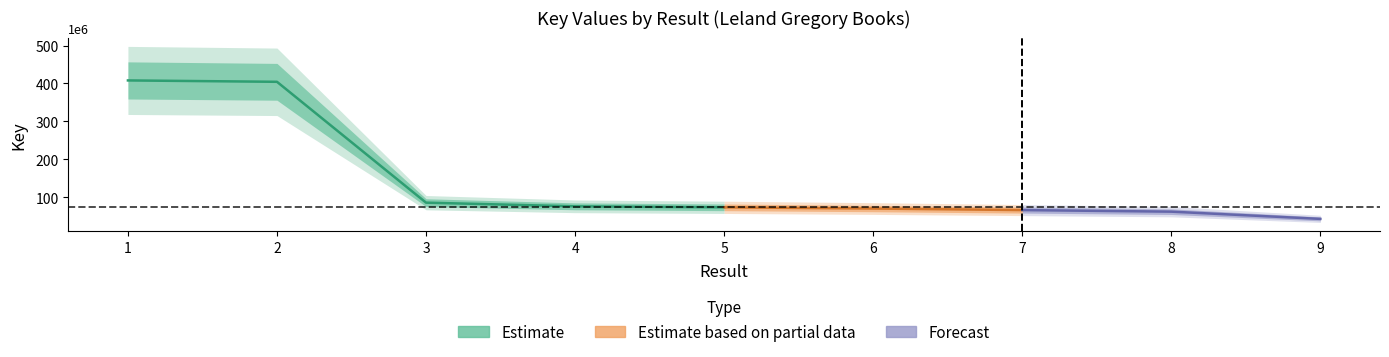

What is the maximum value shown in the chart?

408039126